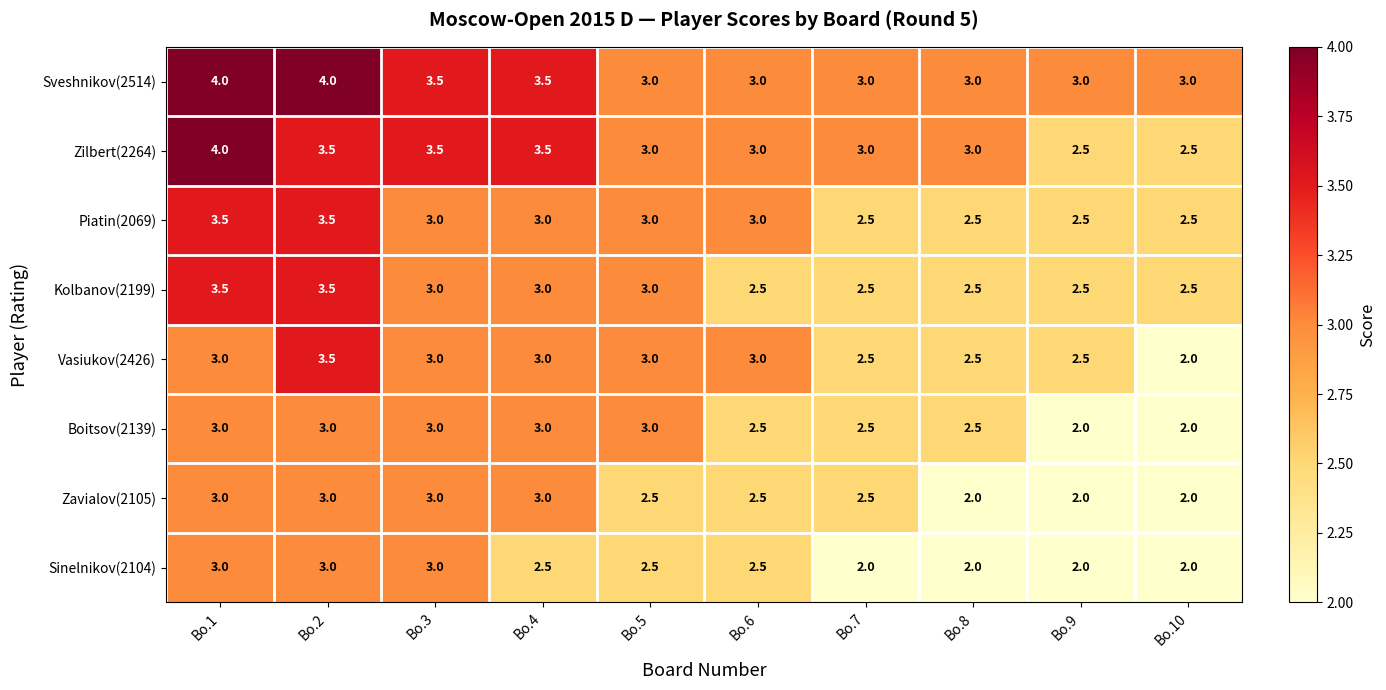

What is the total value across all series at Bo.2?

27.0